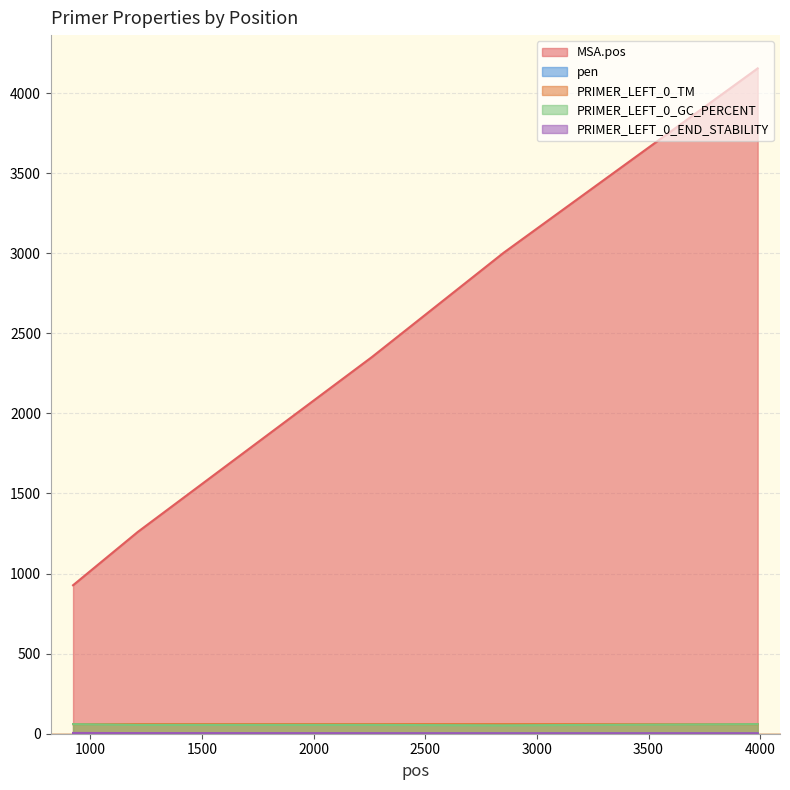

How many lines are shown in the chart?

5